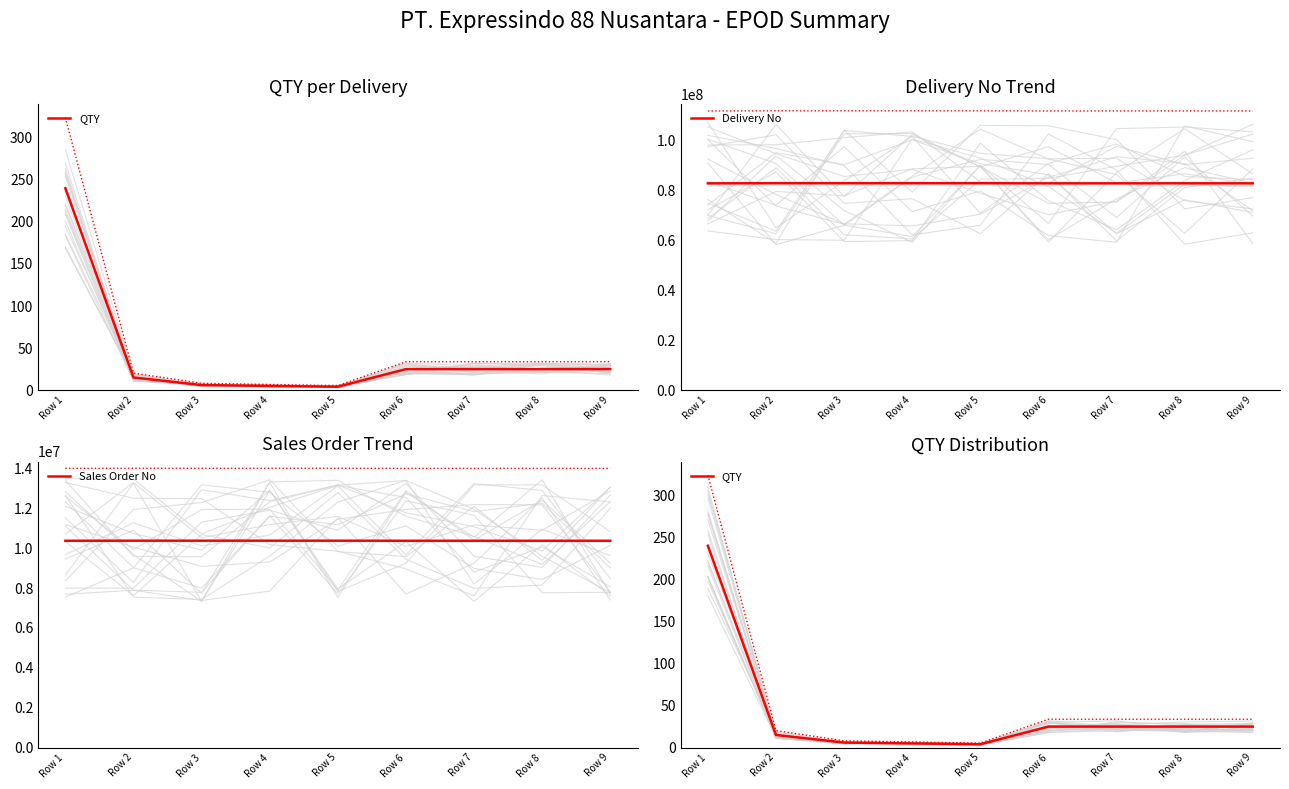

True or false: QTY has a value of 7 at Row 5.

False